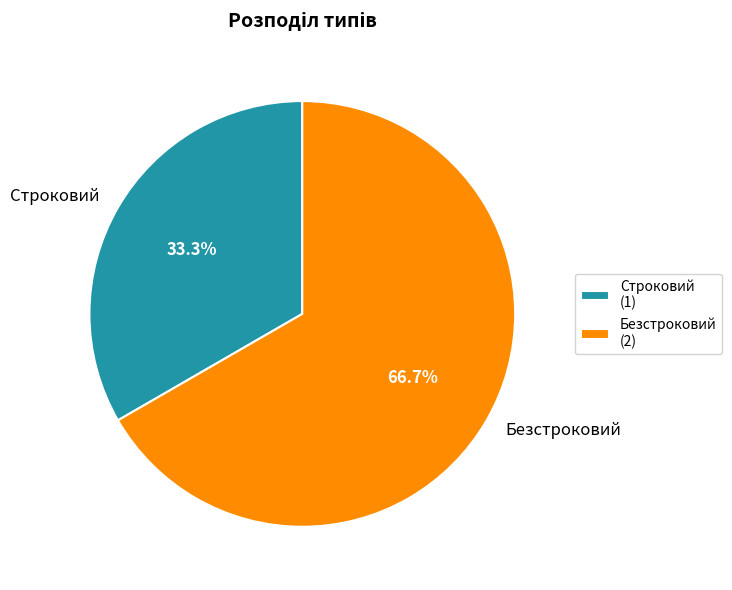

Is it true that Безстроковий is 67% of the pie?

True